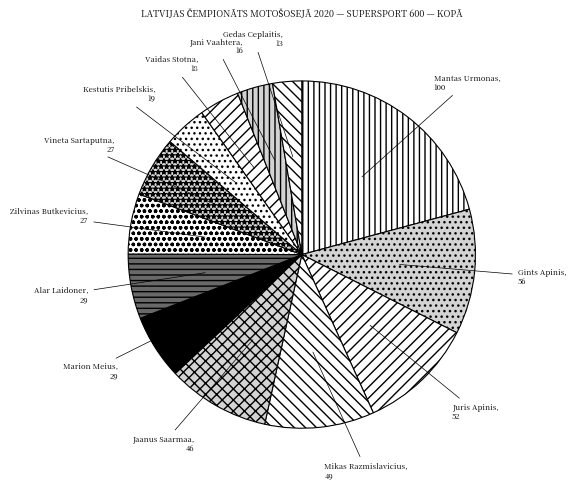

The Mikas Razmislavicius slice represents 1% of the pie. True or false?

False